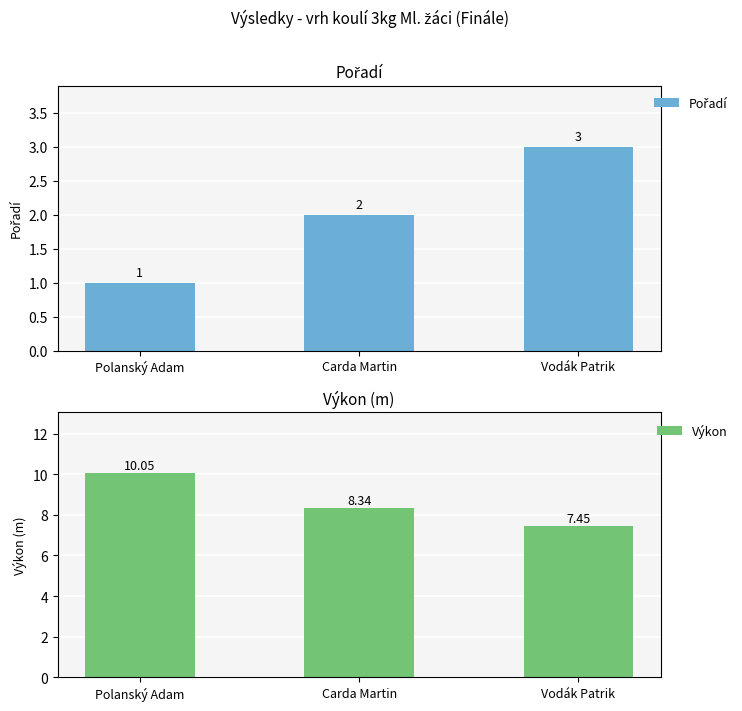

List the series in order of their overall mean, highest first.

Výkon, Pořadí